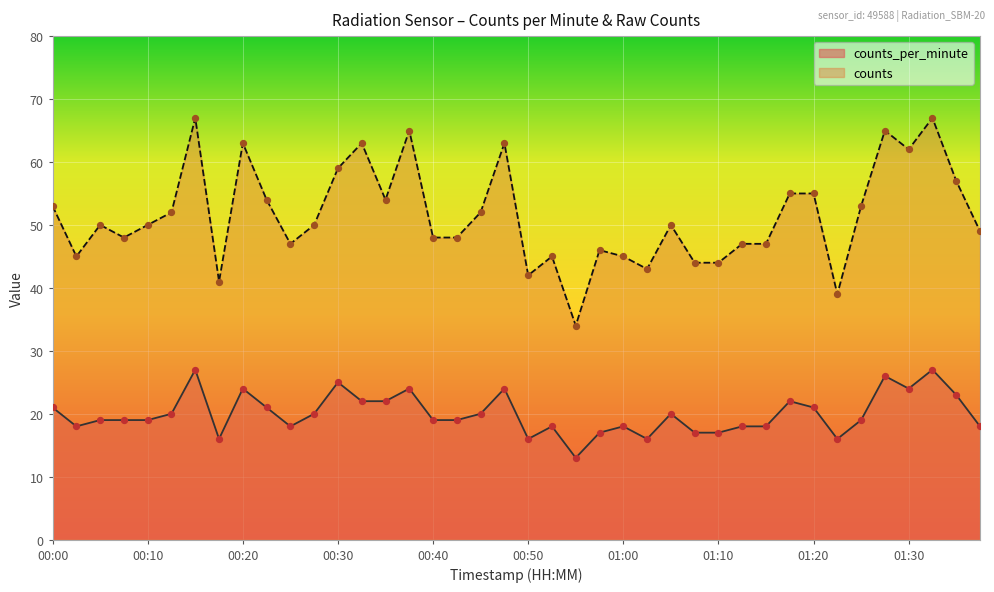

At how many categories does at least one series exceed 28?

40